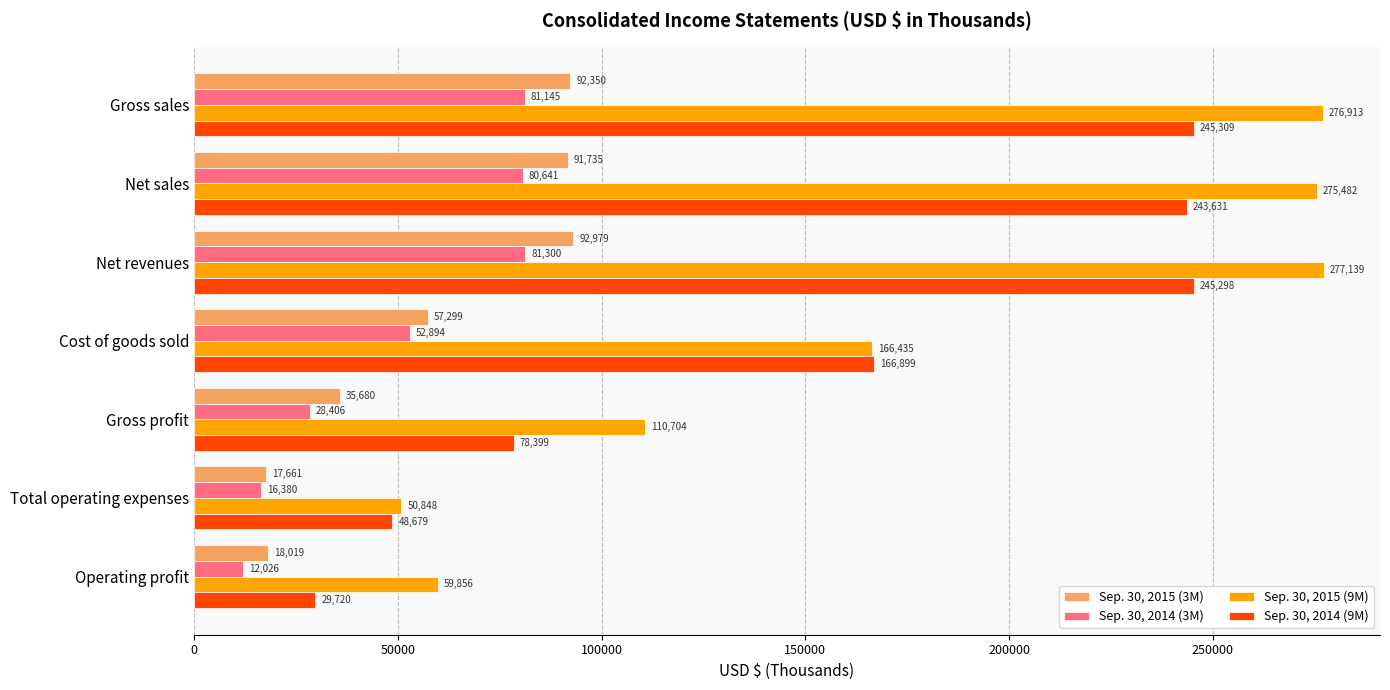

True or false: Sep. 30, 2014 (3M) has a value of 7274 at Gross profit.

False